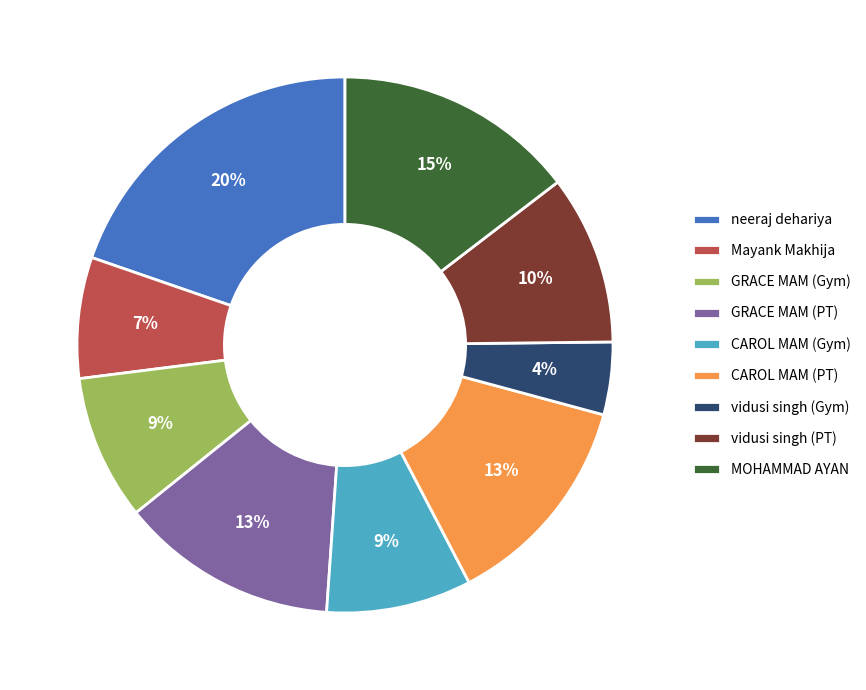

To the nearest percent, what percentage of the pie is MOHAMMAD AYAN?

15%